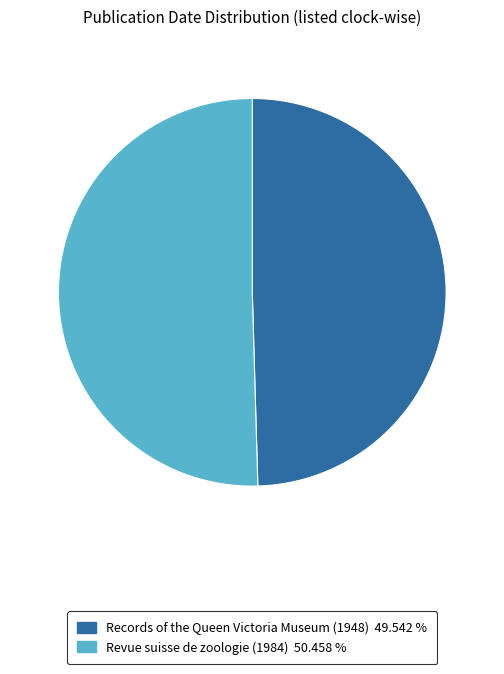

What is the ratio of the value at Revue suisse de zoologie (1984) to the value at Records of the Queen Victoria Museum (1948)?

1.0